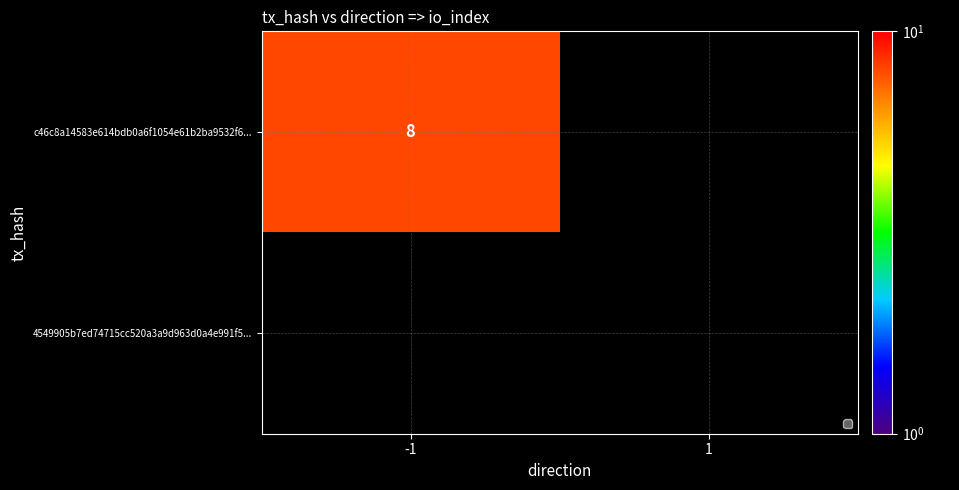

How many values in c46c8a14583e614bdb0a6f1054e61b2ba9532f6 are below zero?

1